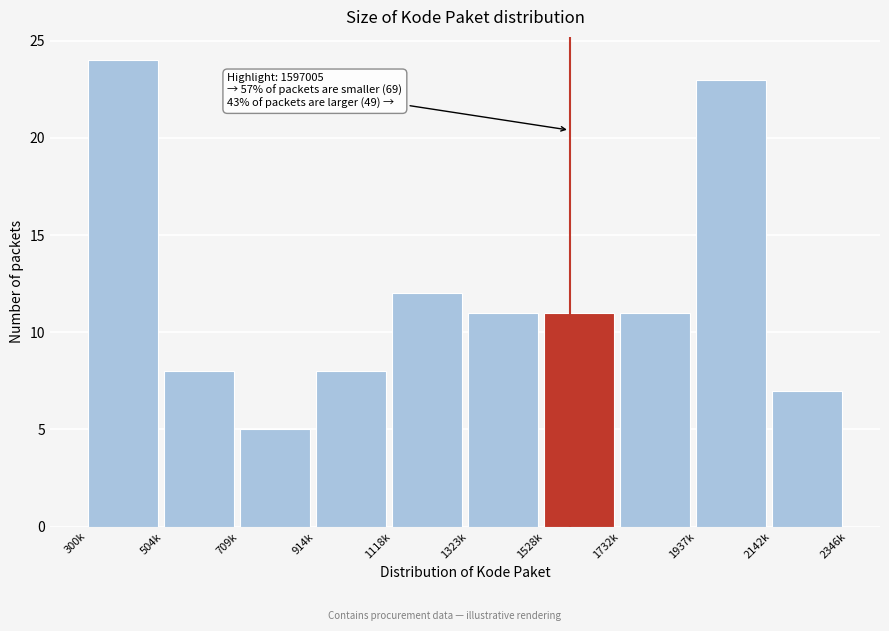

Reading left to right, extract all data points from this chart.

300k=24	504k=8	709k=5	914k=8	1118k=12	1323k=11	1528k=11	1732k=11	1937k=23	2142k=7